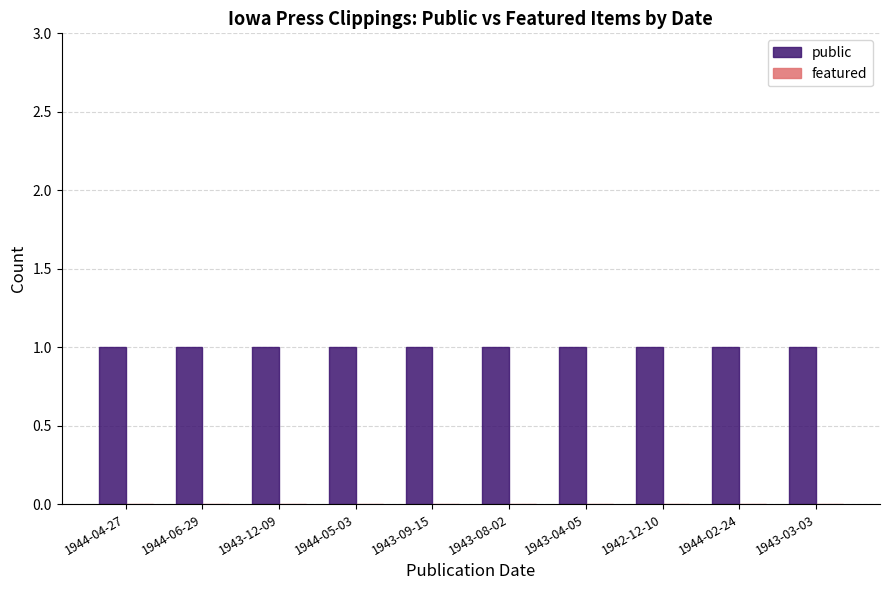

At which category is the sum across all series the highest?

1944-04-27